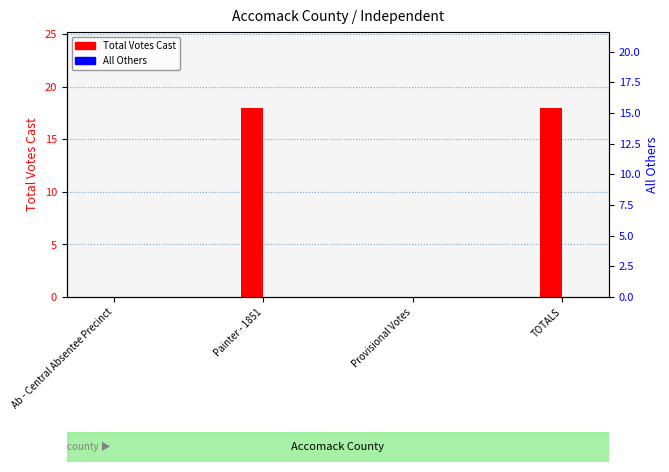

Reading left to right, extract all data points from this chart.

Total Votes Cast: Ab - Central Absentee Precinct=0	Painter - 1851=18	Provisional Votes=0	TOTALS=18
All Others: Ab - Central Absentee Precinct=0	Painter - 1851=0	Provisional Votes=0	TOTALS=0